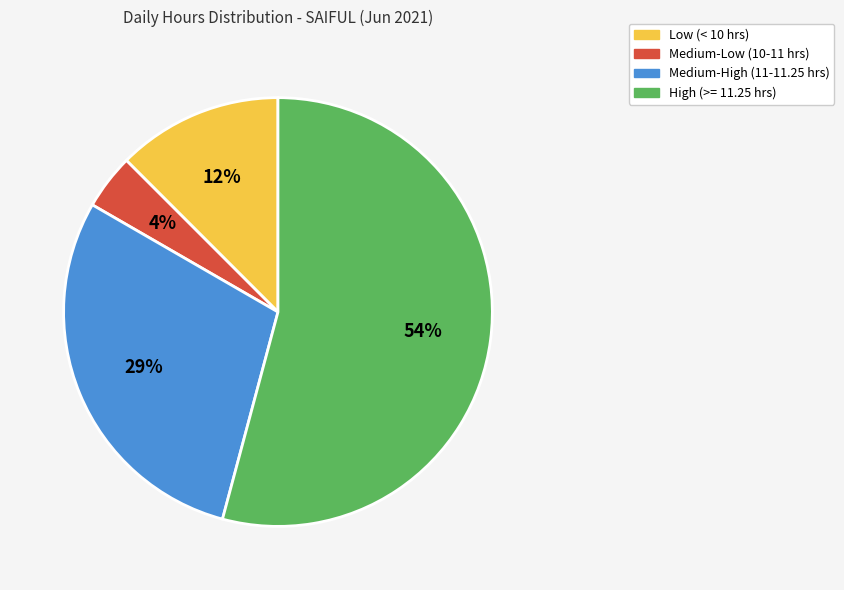

To the nearest percent, what is the average slice percentage?

25%